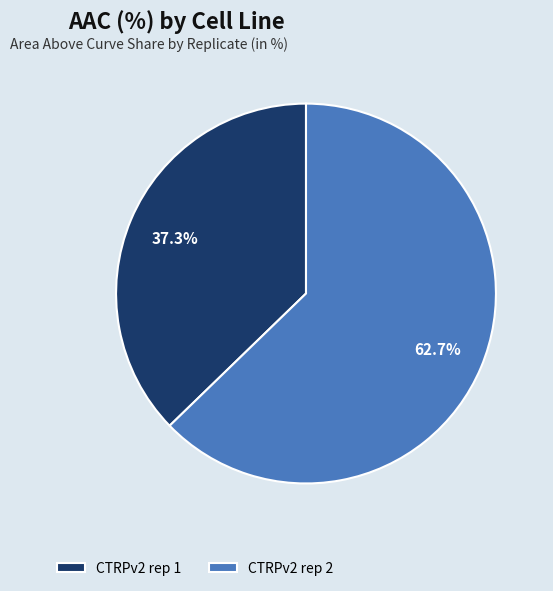

Which slice is the smallest?

CTRPv2 rep 1